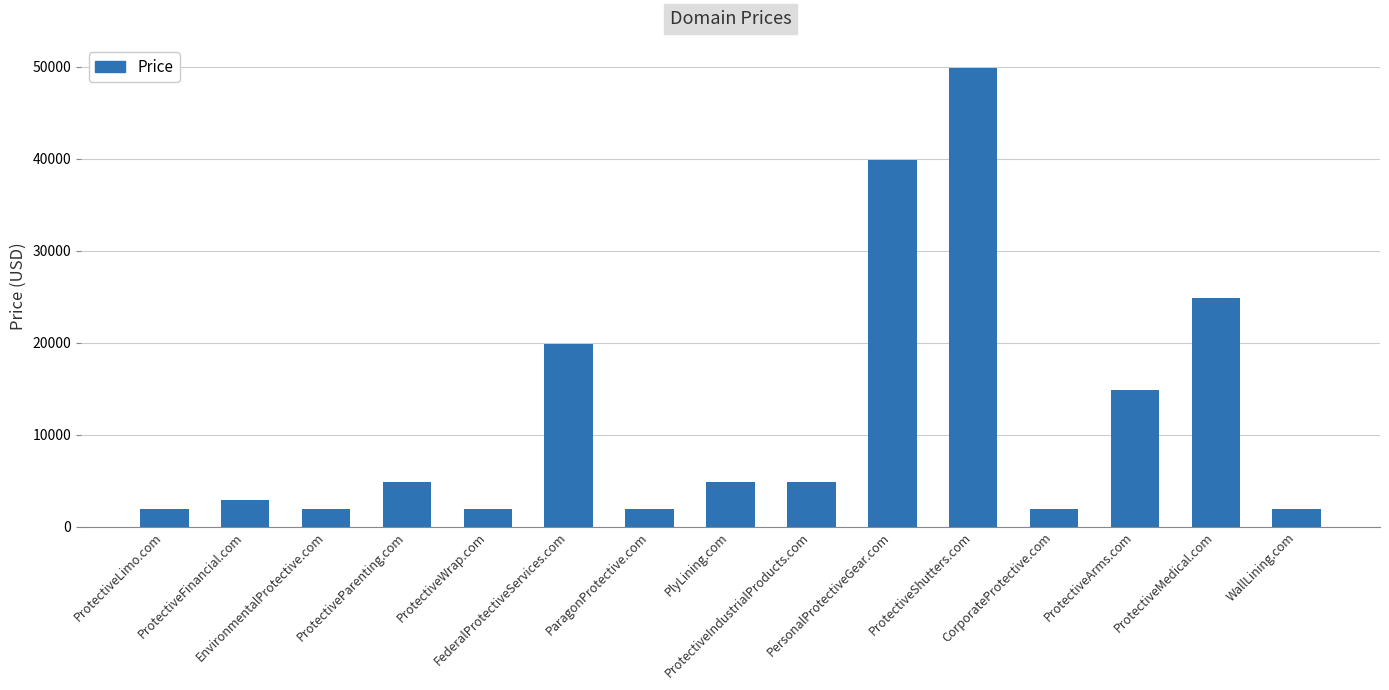

At which category does the chart reach its peak across all series?

ProtectiveShutters.com